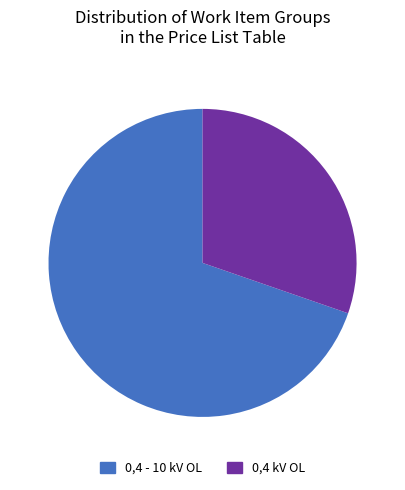

True or false: 0,4 - 10 kV OL accounts for 78% of the total.

False